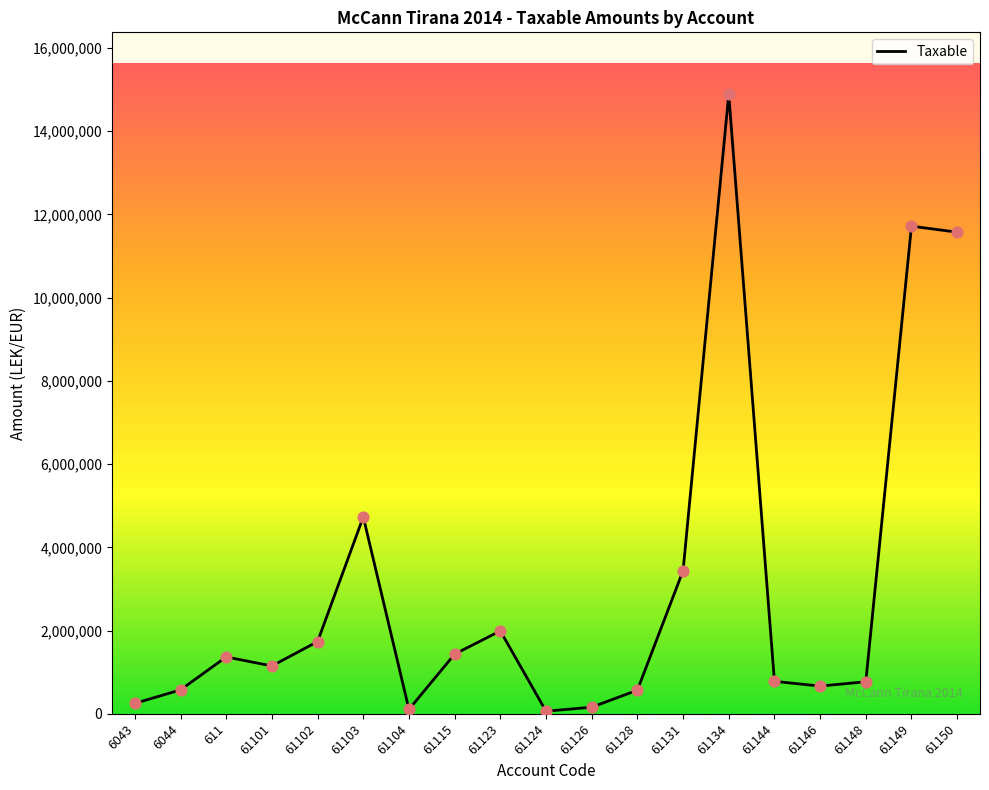

What is the change in value from 6043 to 61123?

+1741635.1